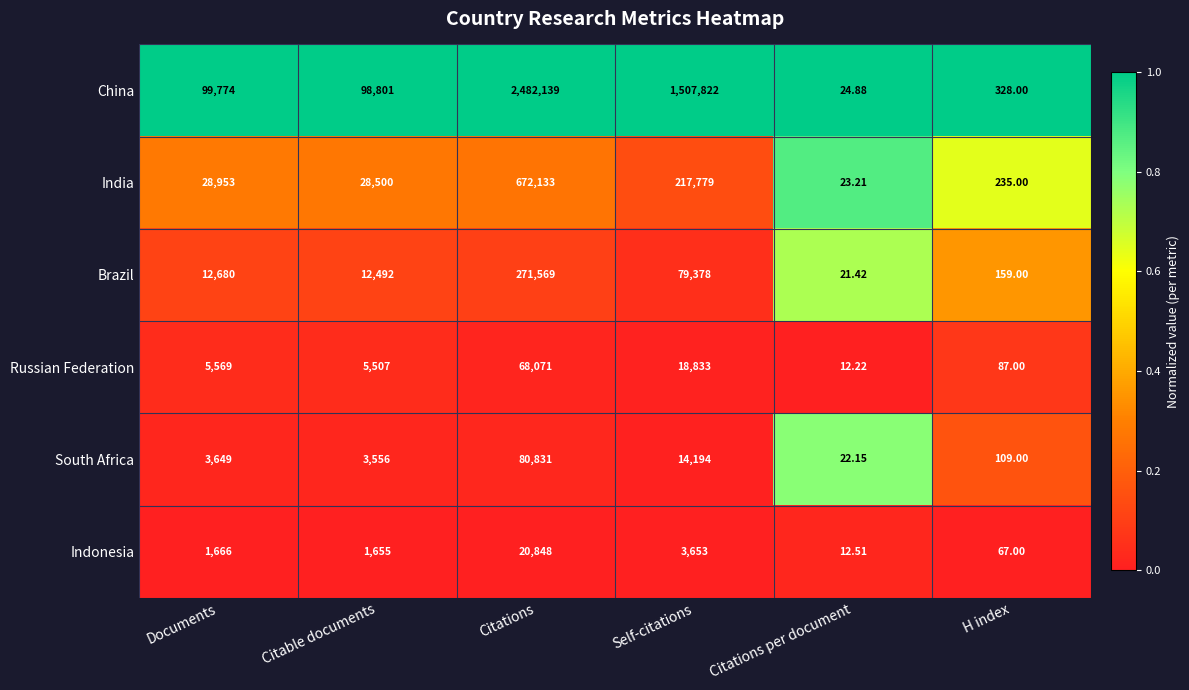

At Self-citations, list the series in order from largest to smallest.

China, India, Brazil, Russian Federation, South Africa, Indonesia